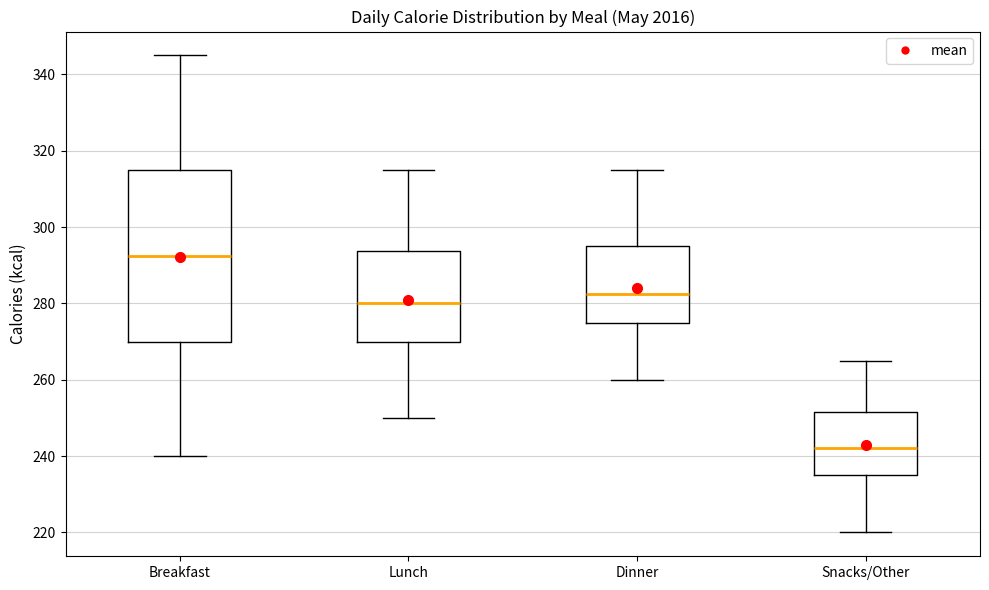

Which box's median line is the lowest?

Snacks/Other